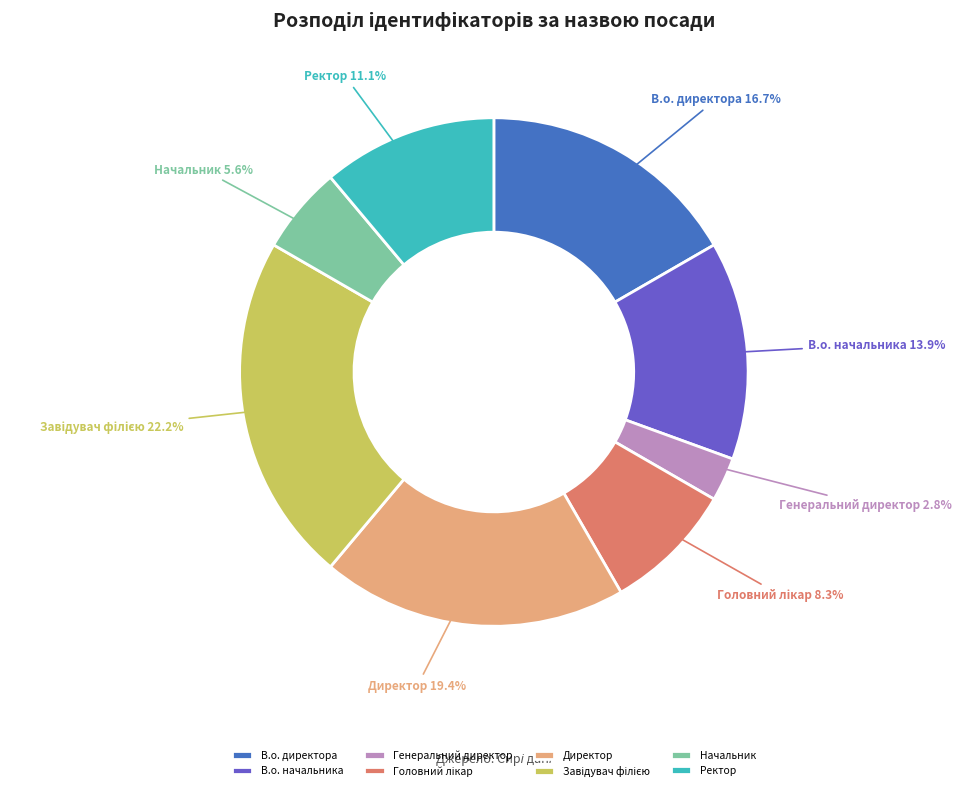

Is the sum of В.о. начальника and Ректор greater than half?

No